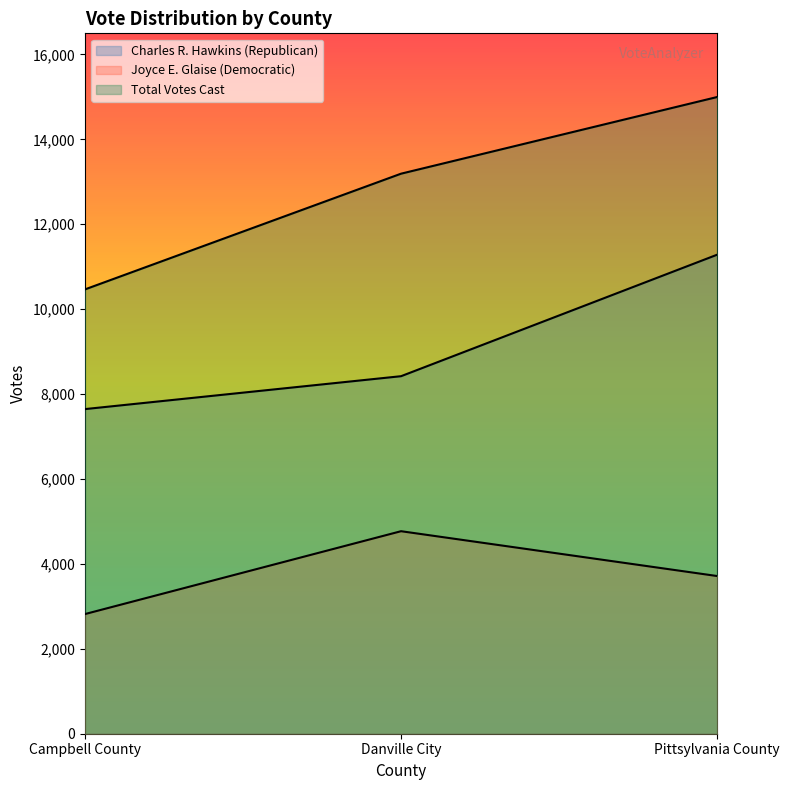

Does the chart display data point markers on the line(s)?

No